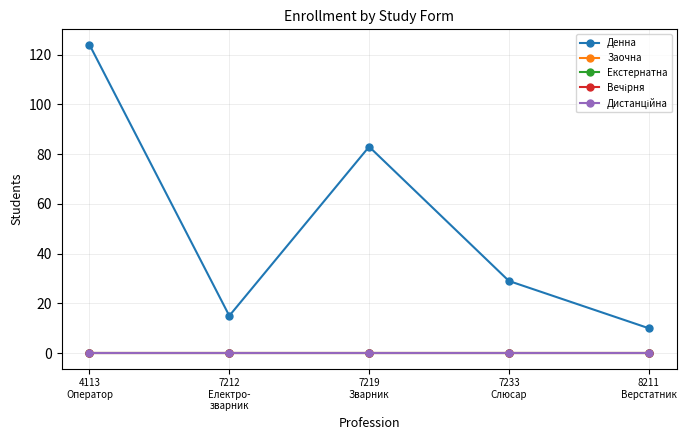

Is this an area chart (filled region under the line)?

No